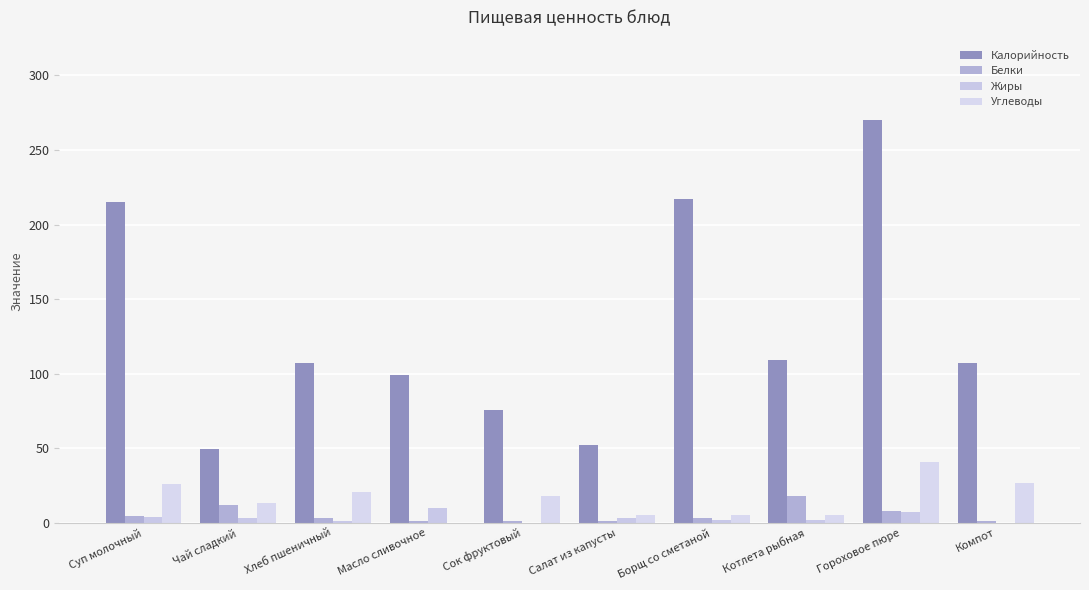

How many positive values does the Углеводы series have?

9